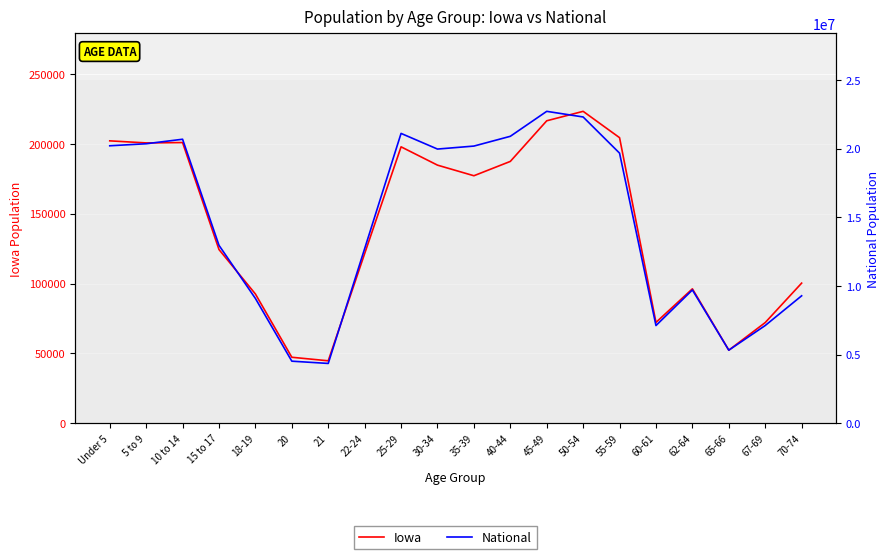

What position from the left is 30-34?

10